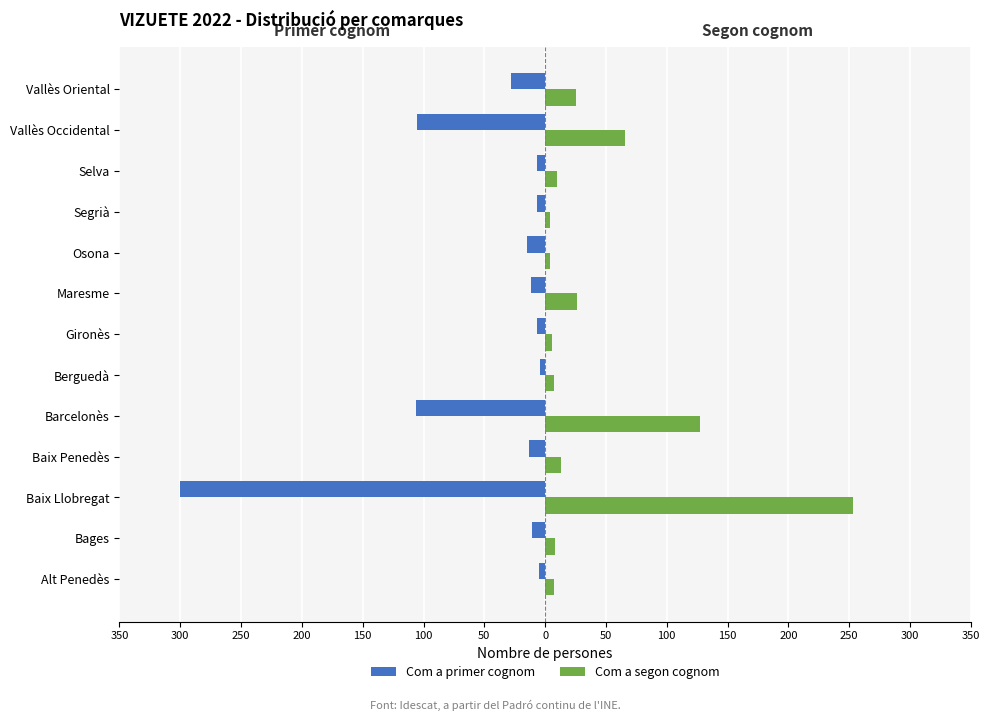

How many groups of bars are there?

13